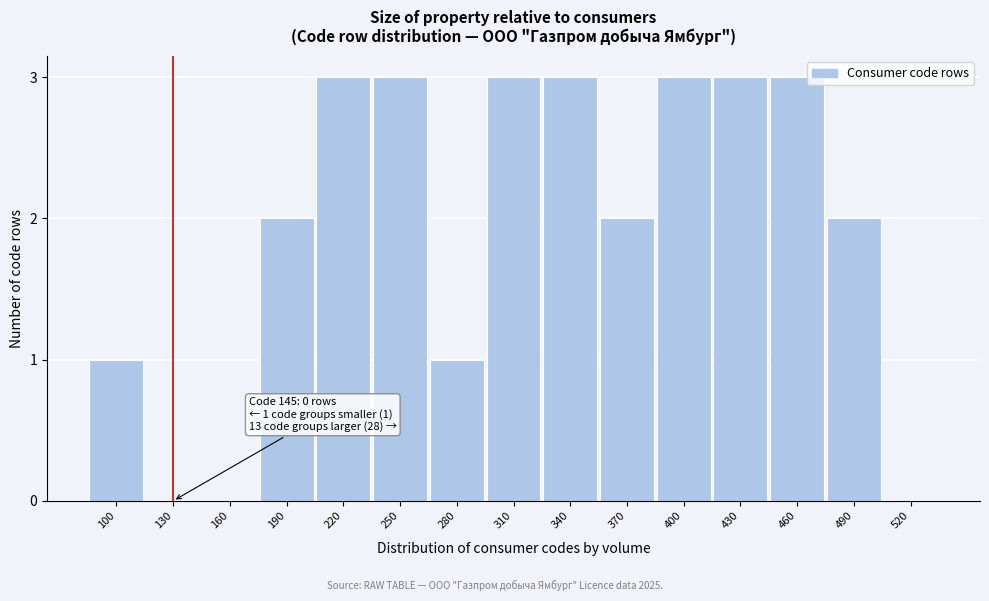

Reading right to left, extract all data points from this chart.

520=0	490=2	460=3	430=3	400=3	370=2	340=3	310=3	280=1	250=3	220=3	190=2	160=0	130=0	100=1